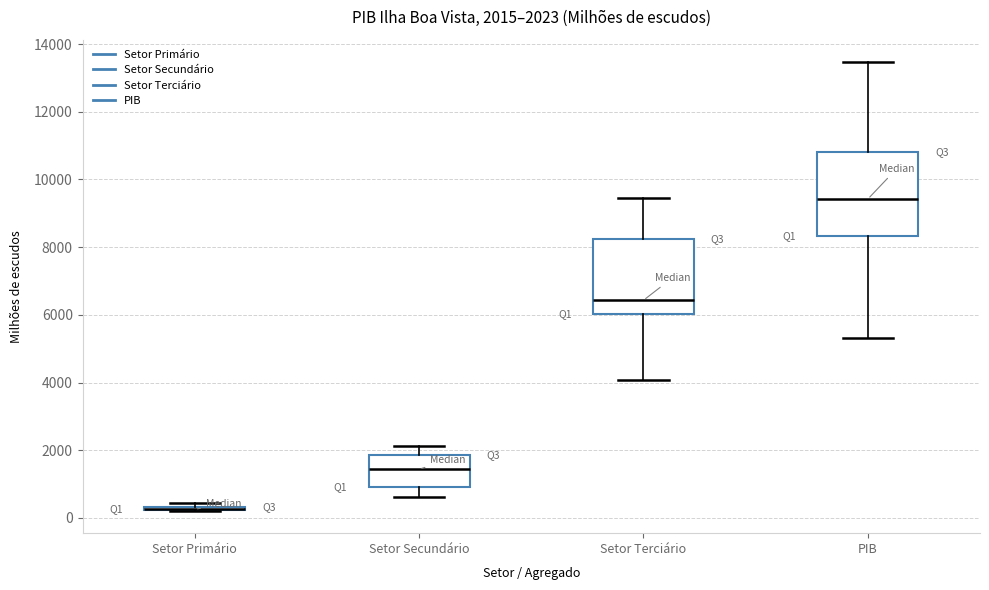

Comparing the boxes themselves (not the whiskers), which one is the tallest?

PIB